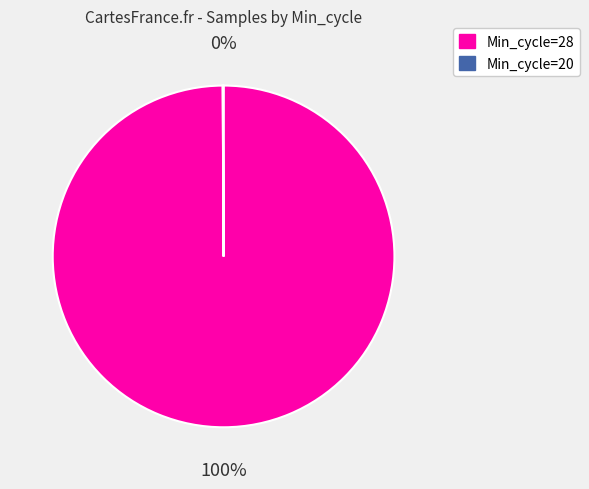

Is there any slice that represents more than half of the pie?

Yes